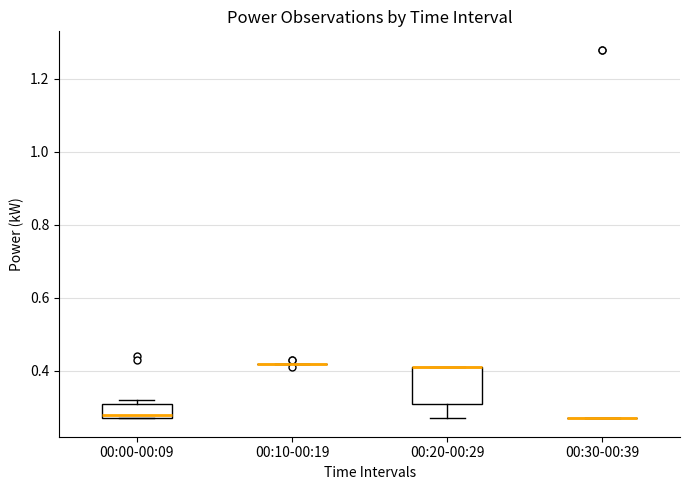

Reading left to right, read every box against the y-axis: the position of its median line, the range the box covers, and the ends of its whiskers. The values are not printed on the chart, so give them approximately, as read against the axis.

00:00-00:09: median 0.28 (just above the box's lower edge), box 0.28 to 0.32, whiskers 0.28 to 0.32 (just above the box's upper edge)
00:10-00:19: box collapsed to a line at 0.42, whiskers 0.42 to 0.42
00:20-00:29: median 0.42 (drawn on the box's upper edge), box 0.32 to 0.42, whiskers 0.28 to 0.42
00:30-00:39: box collapsed to a line at 0.28, whiskers 0.28 to 0.28